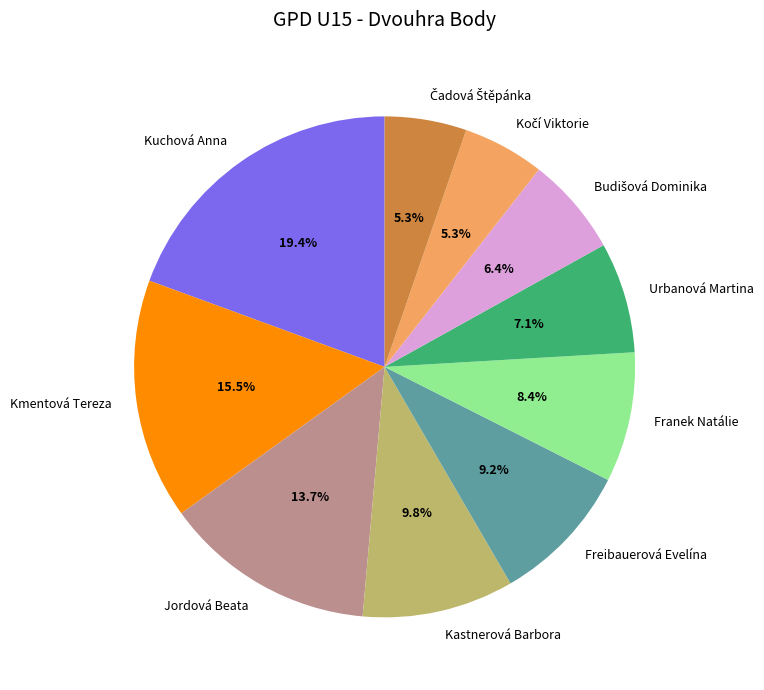

Which category has the biggest portion of the pie?

Kuchová Anna